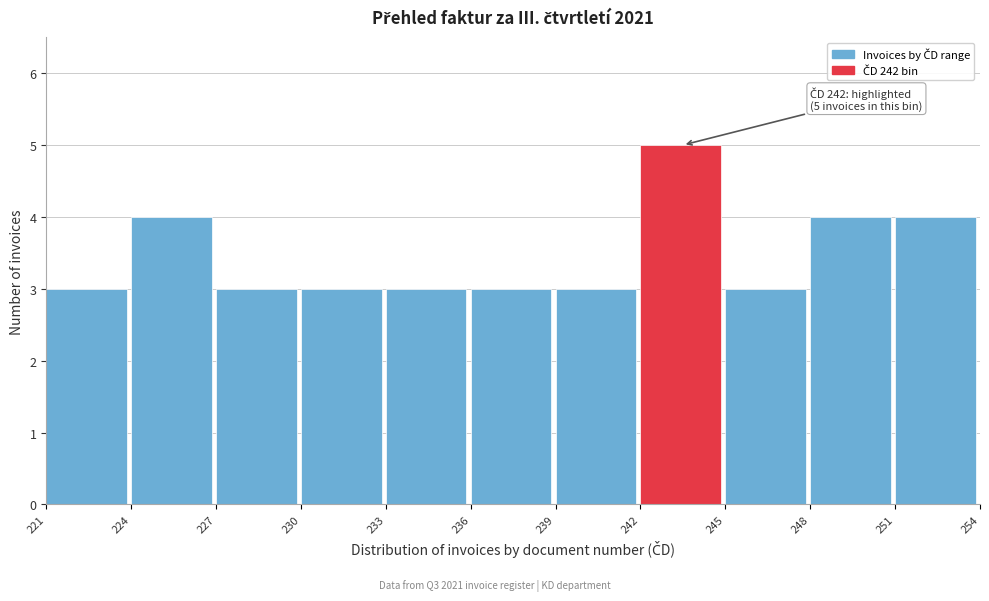

Over which range of the x-axis is the bar tallest?

242 to 245